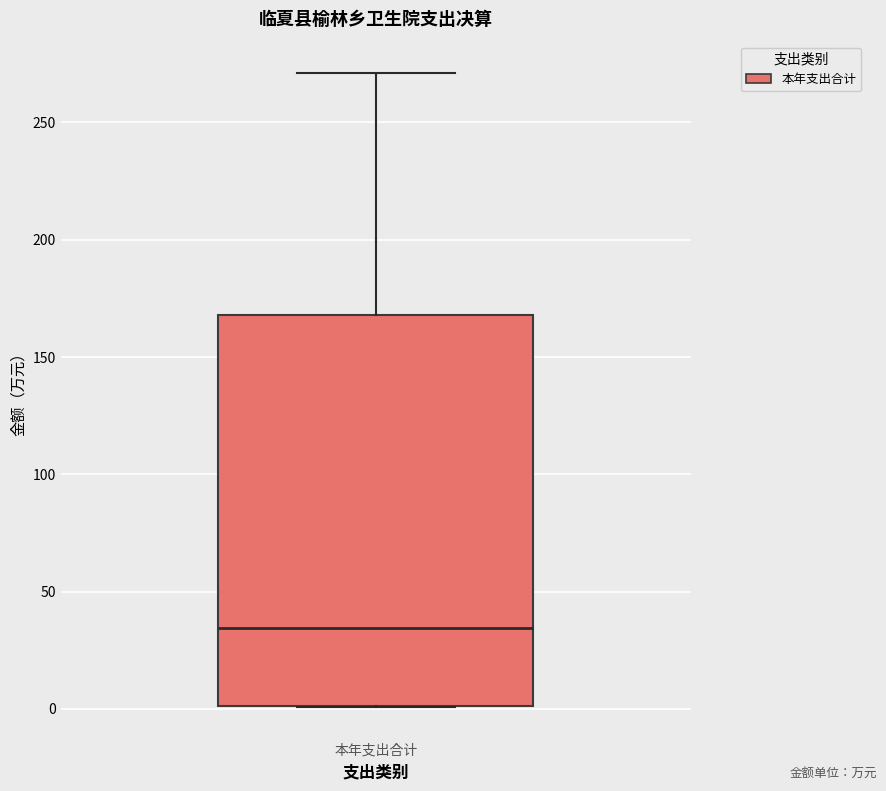

Where does the upper whisker of the box for 本年支出合计 end on the y-axis? The values are not printed on the chart, so give them approximately, as read against the axis.

270